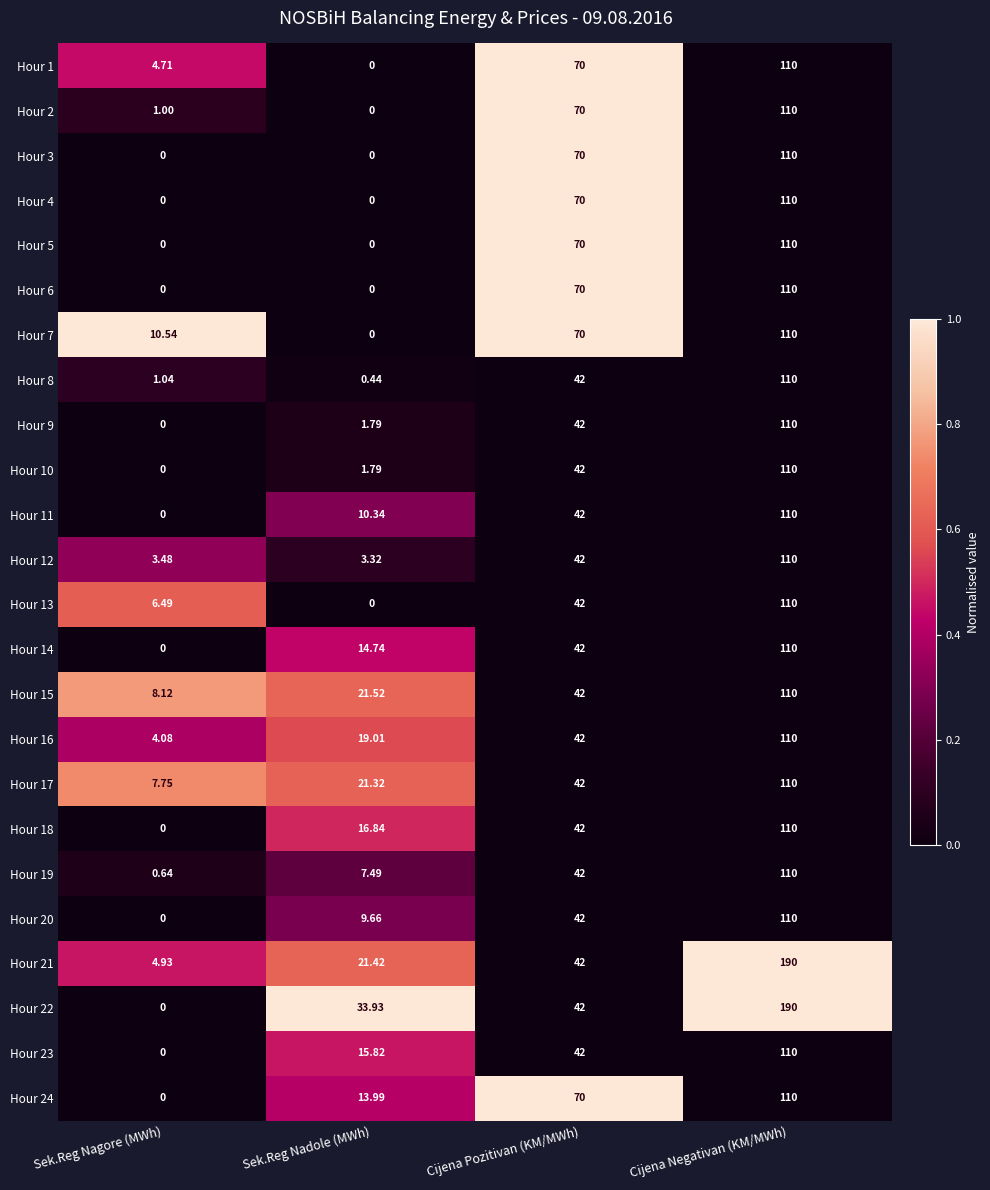

Where is Hour 4 nearest to the value 55?

Cijena Pozitivan (KM/MWh)